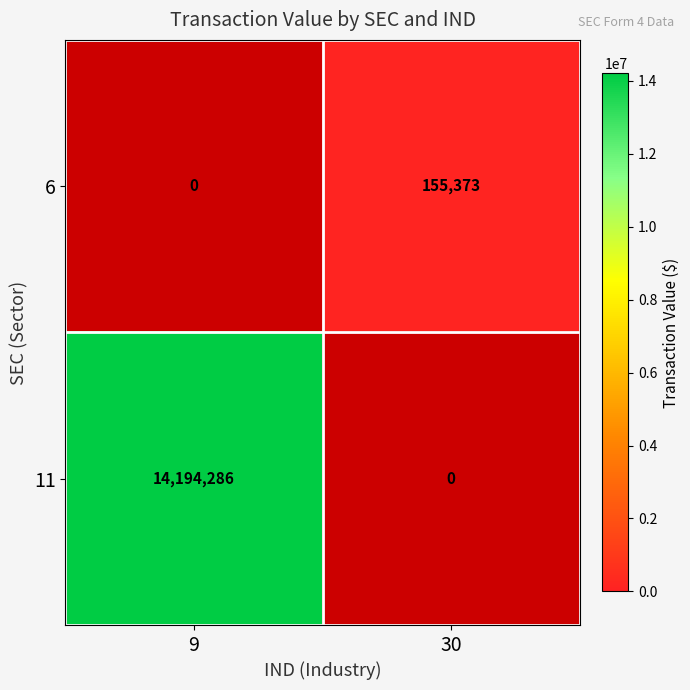

What is the greatest value displayed?

14194286